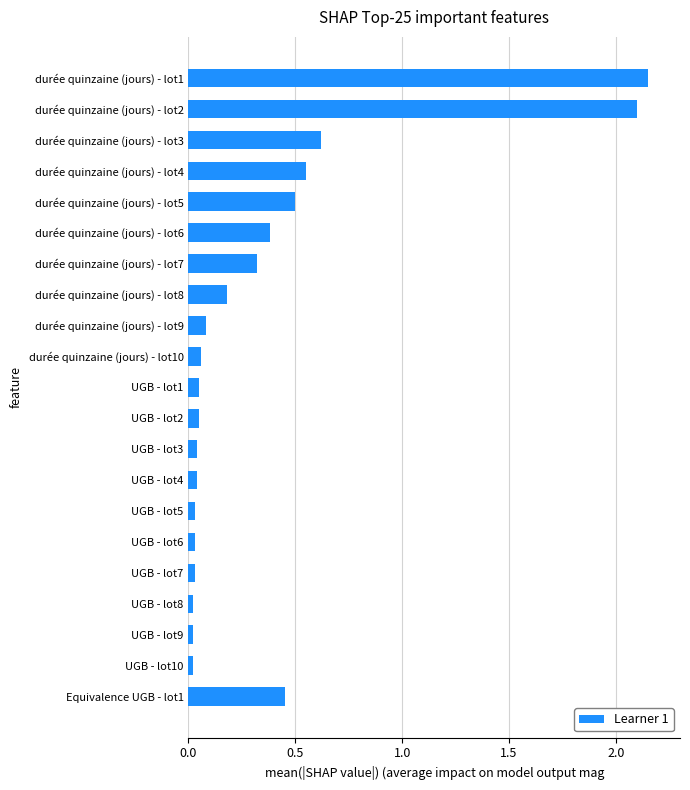

True or false: the data shows 0.3 at durée quinzaine (jours) - lot7.

True